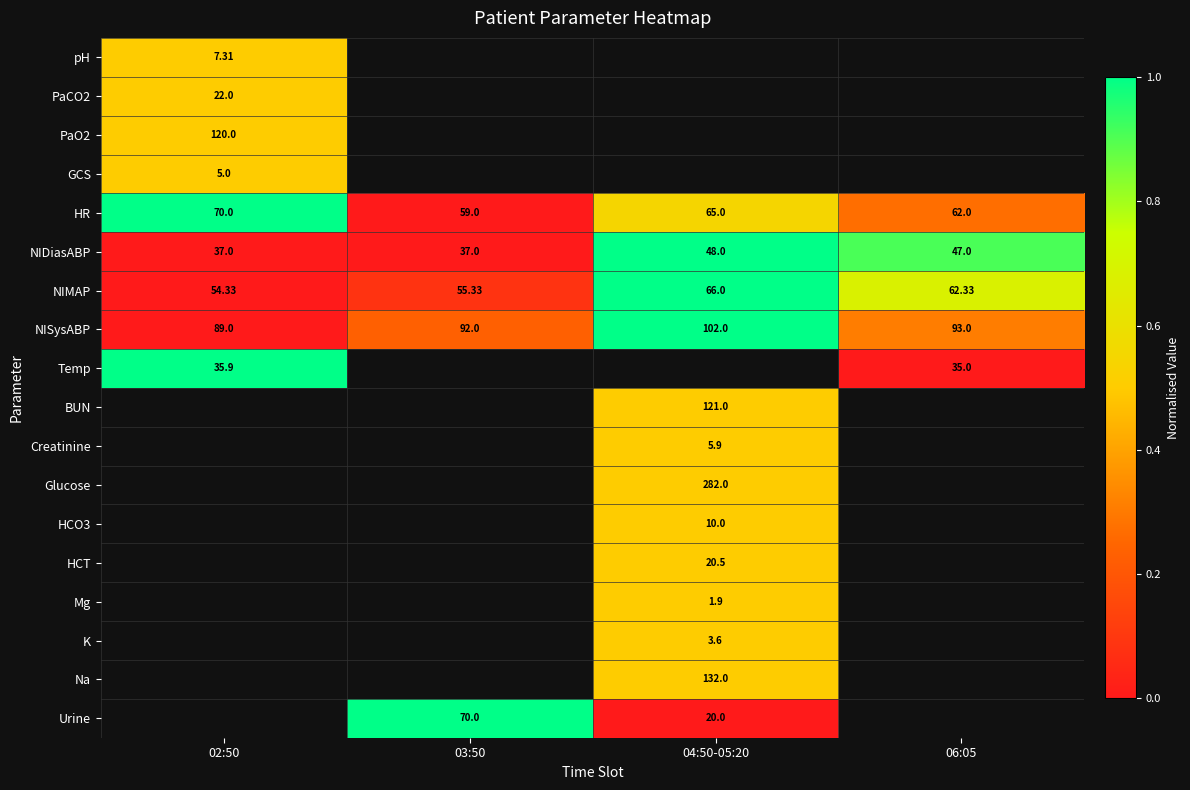

Is the value of pH at 02:50 greater than the value of NISysABP at 06:05?

No